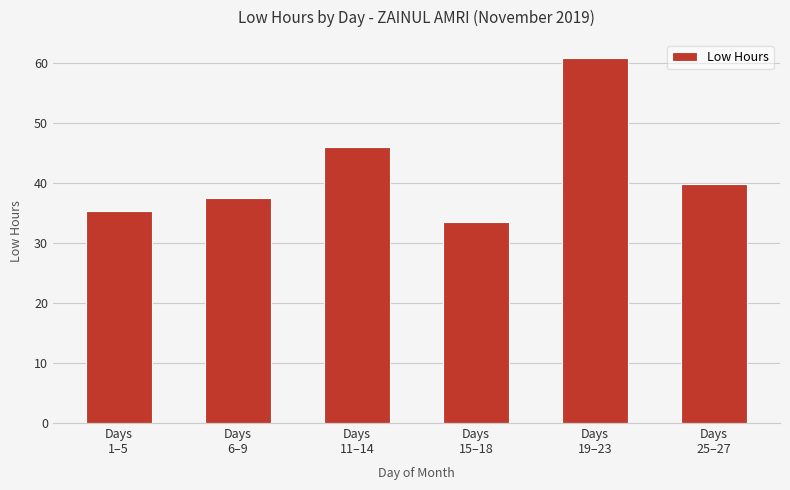

What is the value of the 4th bar from the left?

33.5